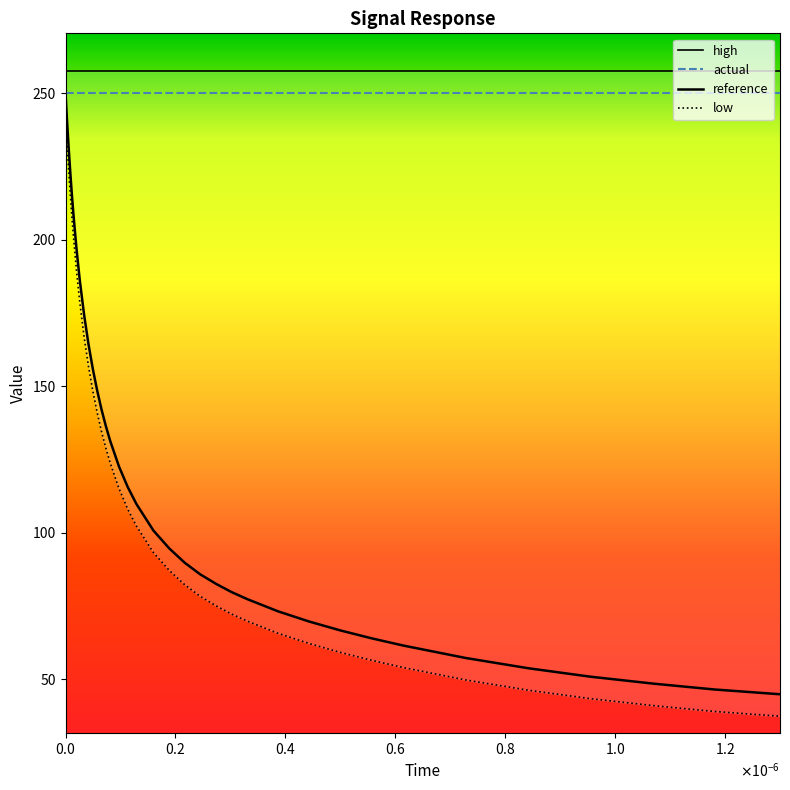

At which category is the sum across all series the highest?

$\mathdefault{0.0}$